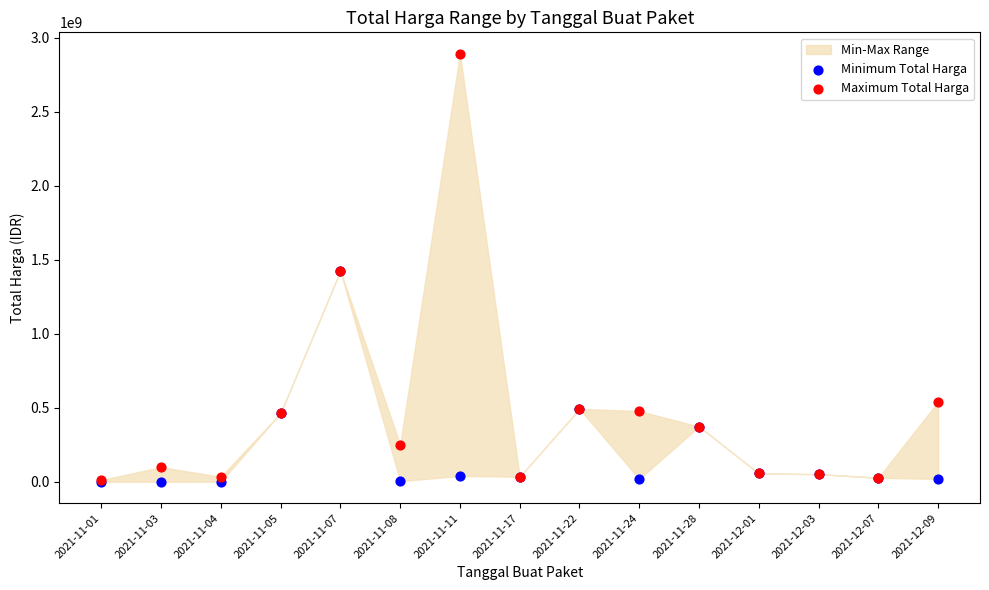

In the Minimum Total Harga series, what Y value is closest to 712972950?

493000000